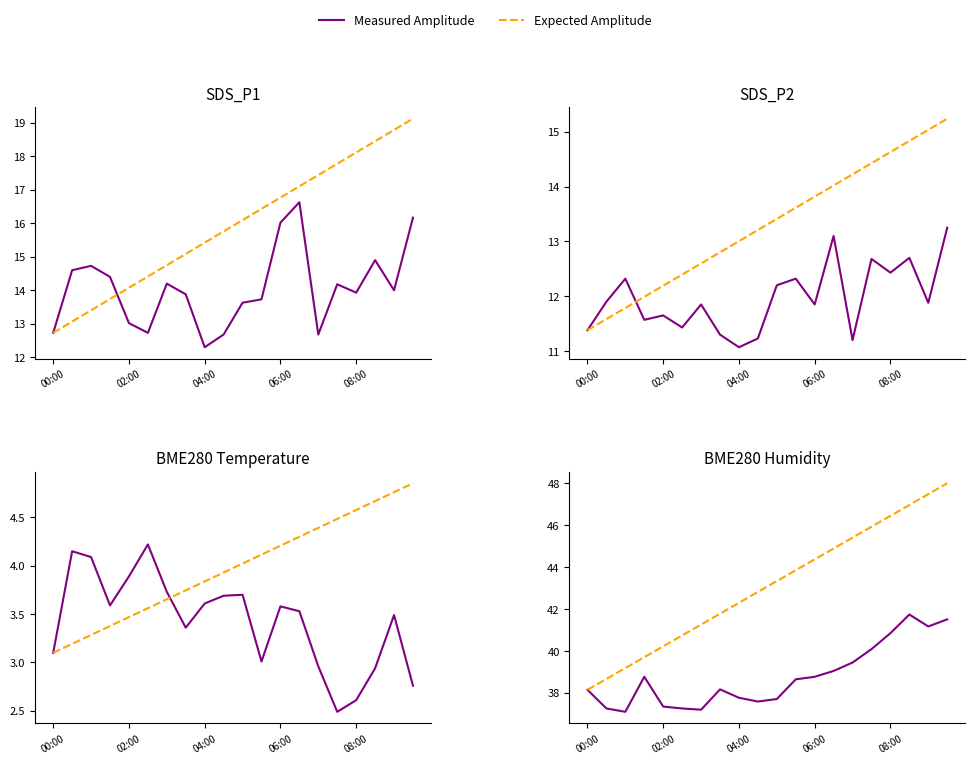

True or false: Measured Amplitude and Expected Amplitude cross at least once.

False